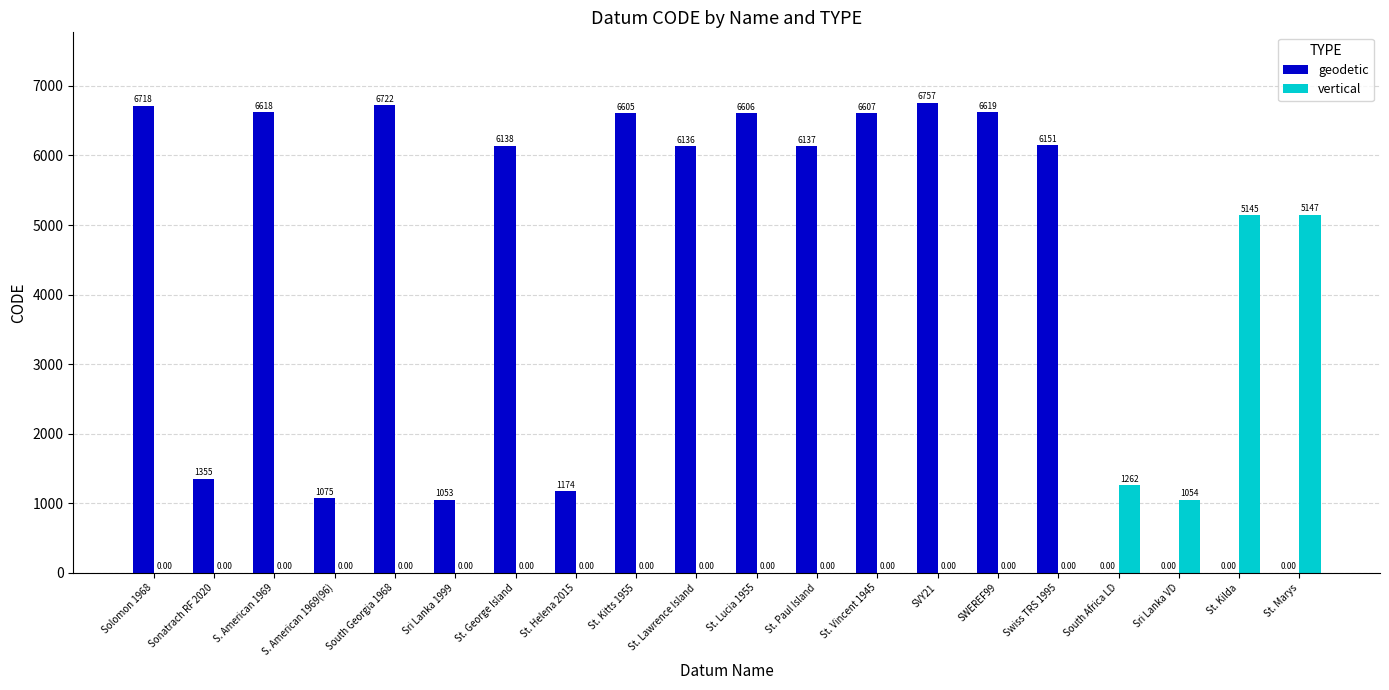

Are the bars grouped side by side (vs. stacked)?

Yes